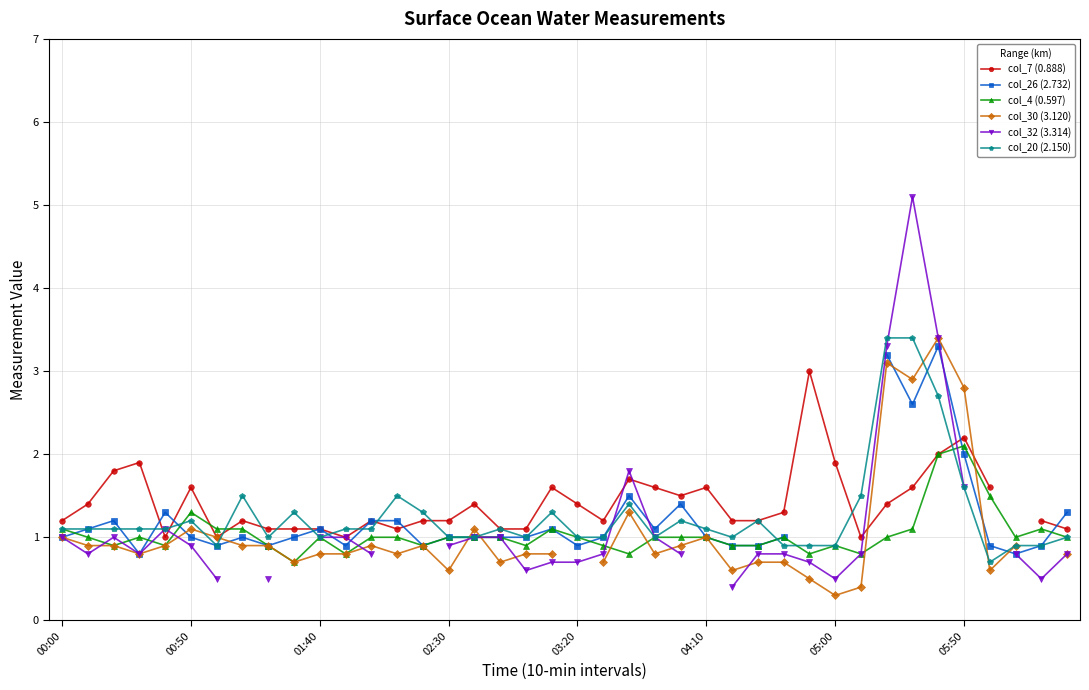

What is the maximum value for col_20 (2.150)?

3.4